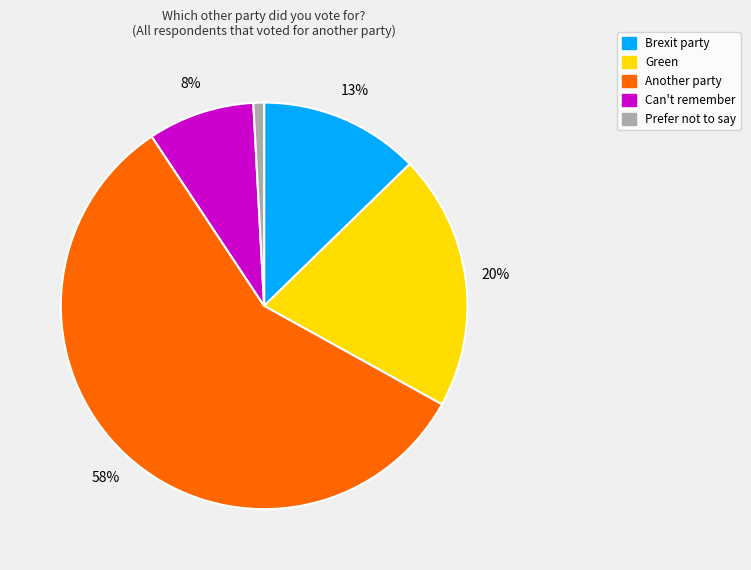

How many slices are in this pie chart?

5